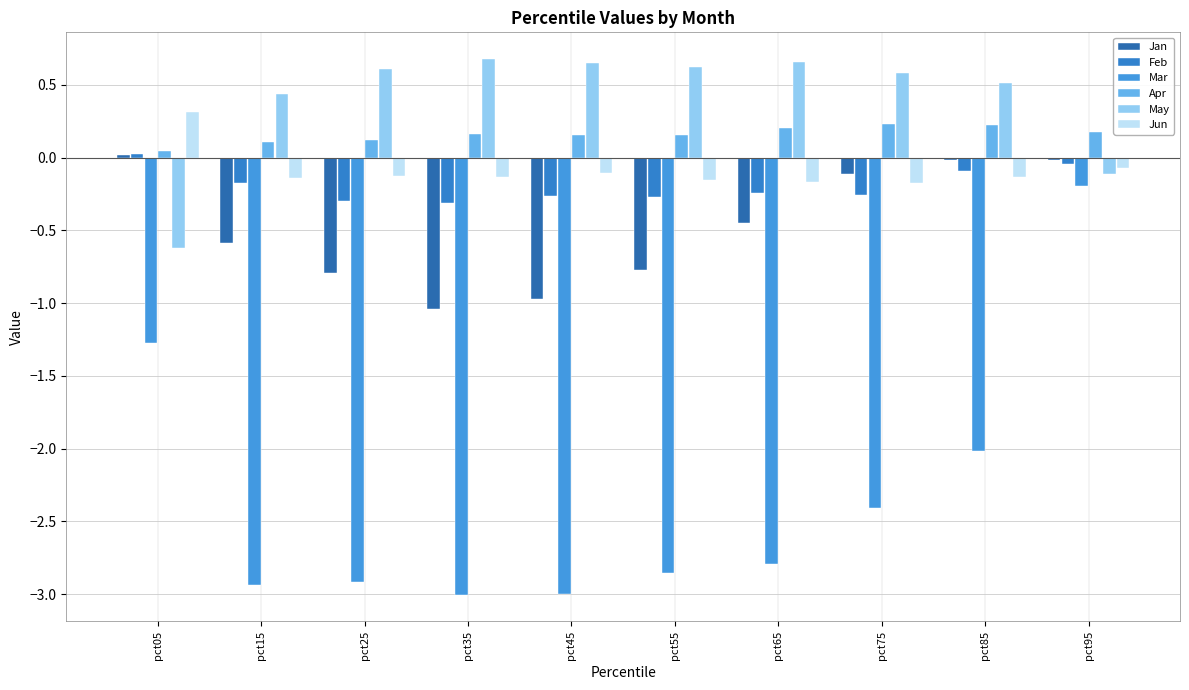

What is the sum of all Jun values?

-0.9